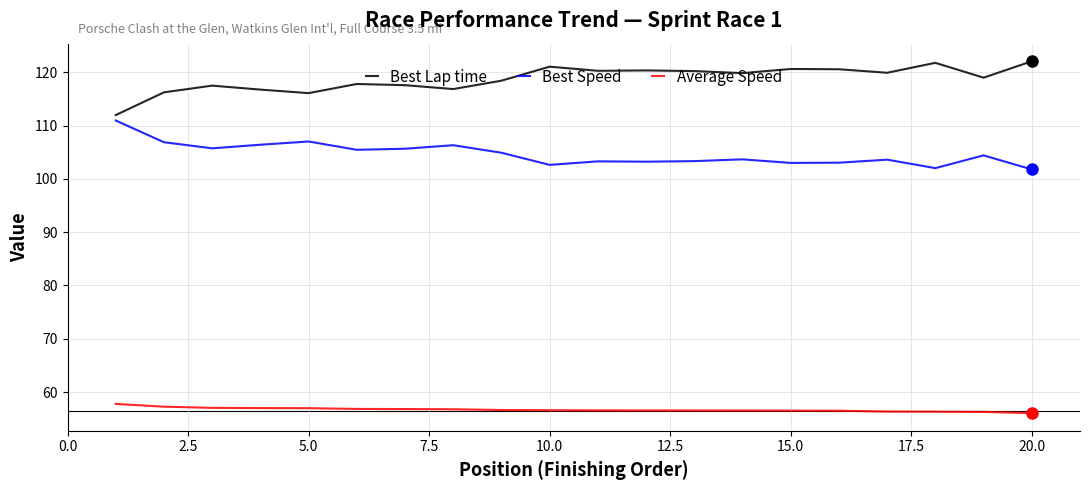

Rank the series by their average value, from highest to lowest.

Best Lap time, Best Speed, Average Speed